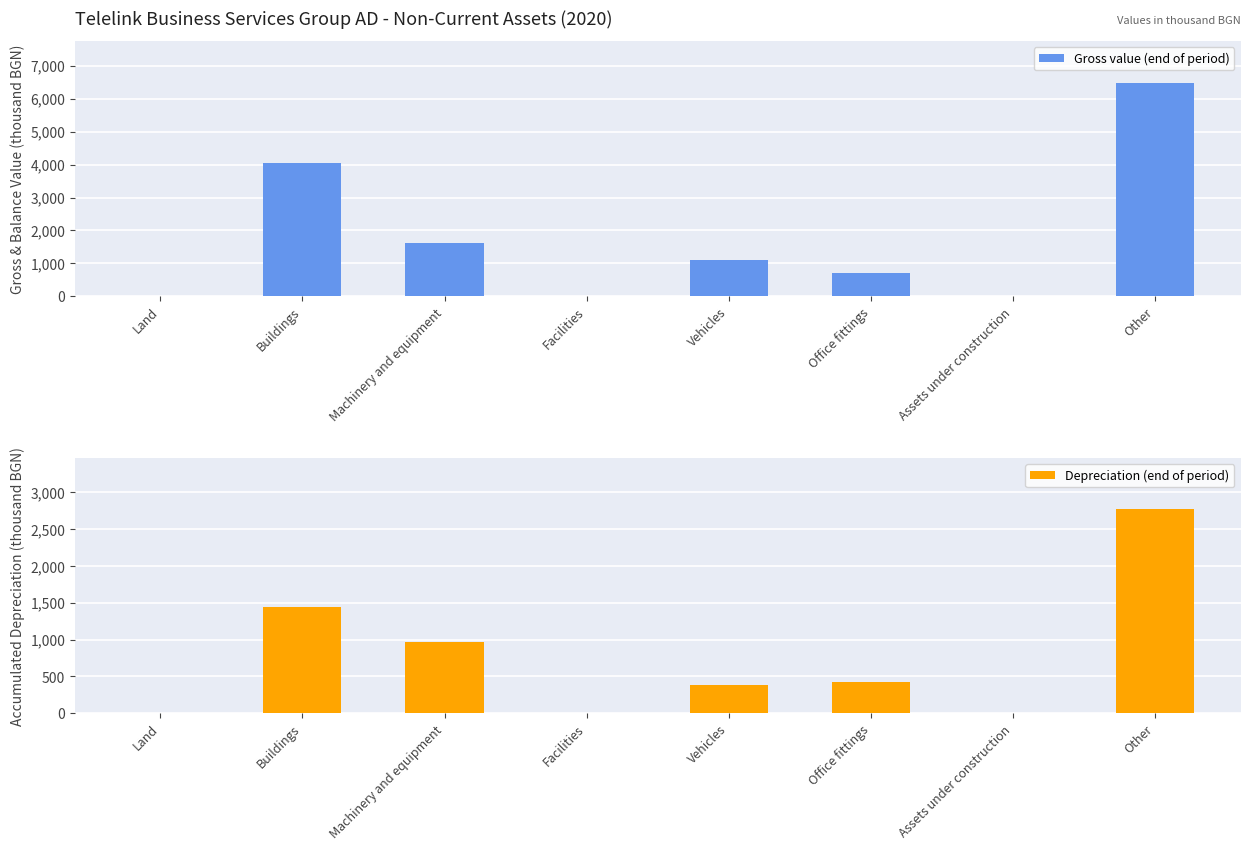

Rank the series by their maximum value, from lowest to highest.

Depreciation (end of period), Gross value (end of period)